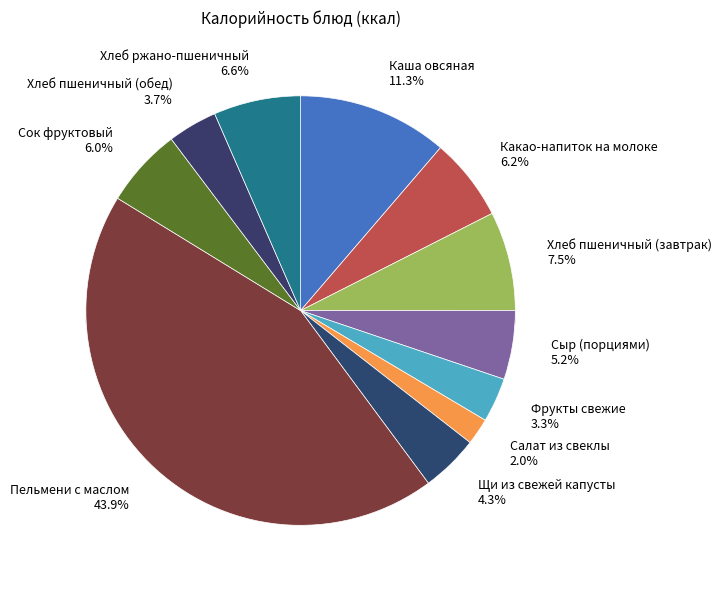

To the nearest percent, what is the average slice percentage?

9%